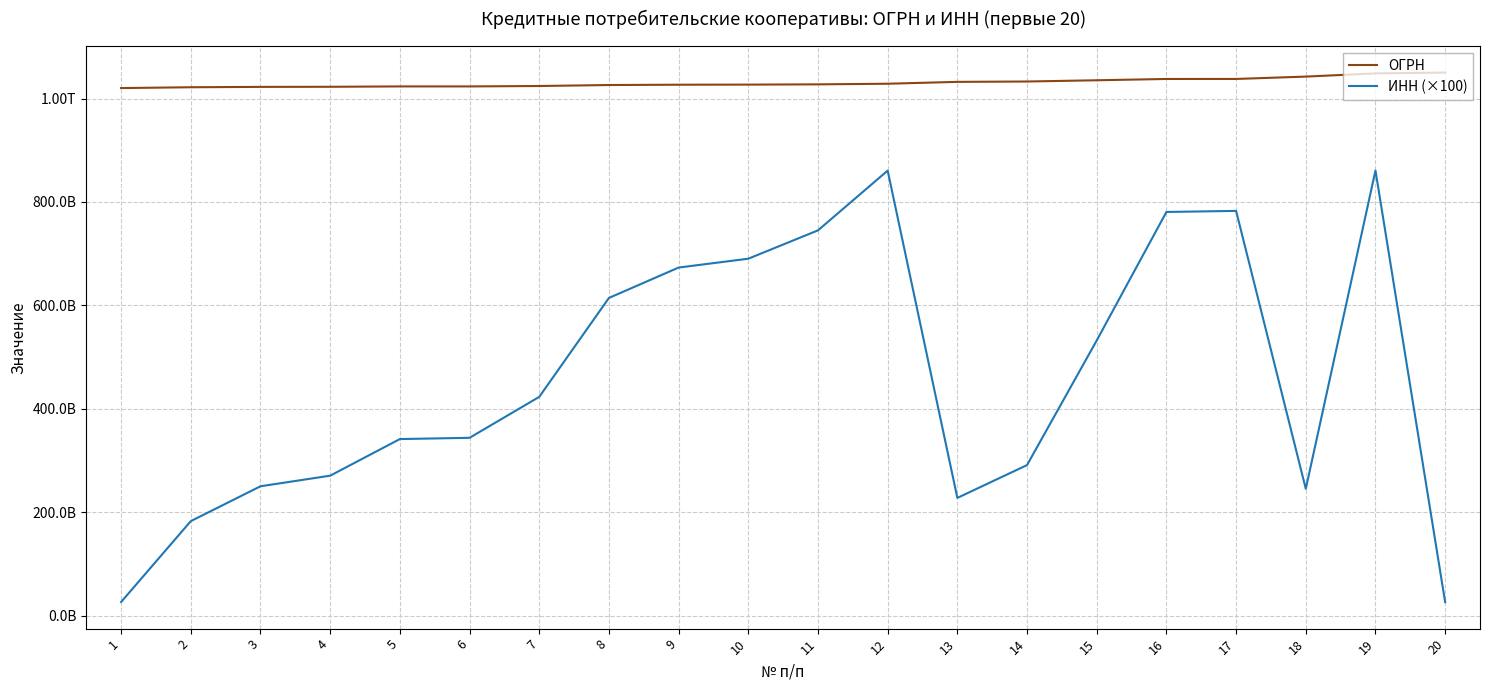

Which series changed the most between 7 and 19?

ИНН (×100)